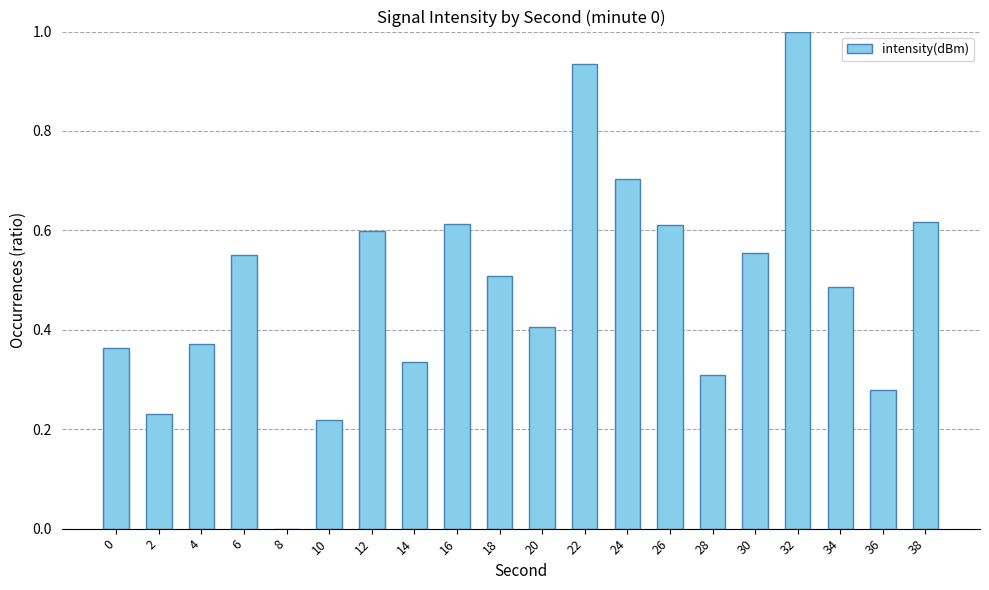

What is the sum of the values at 26 and 38?

1.2